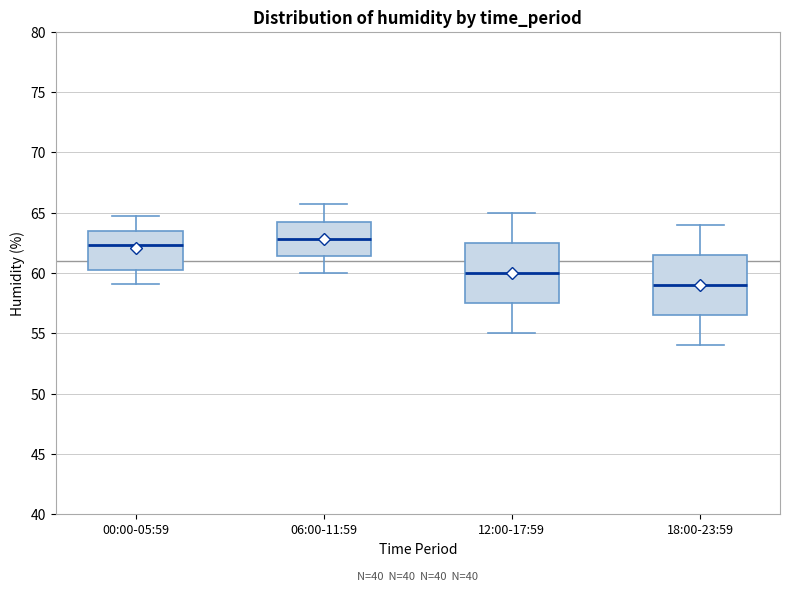

Where does the lower whisker of the box for 18:00-23:59 end on the y-axis? The values are not printed on the chart, so give them approximately, as read against the axis.

54.0